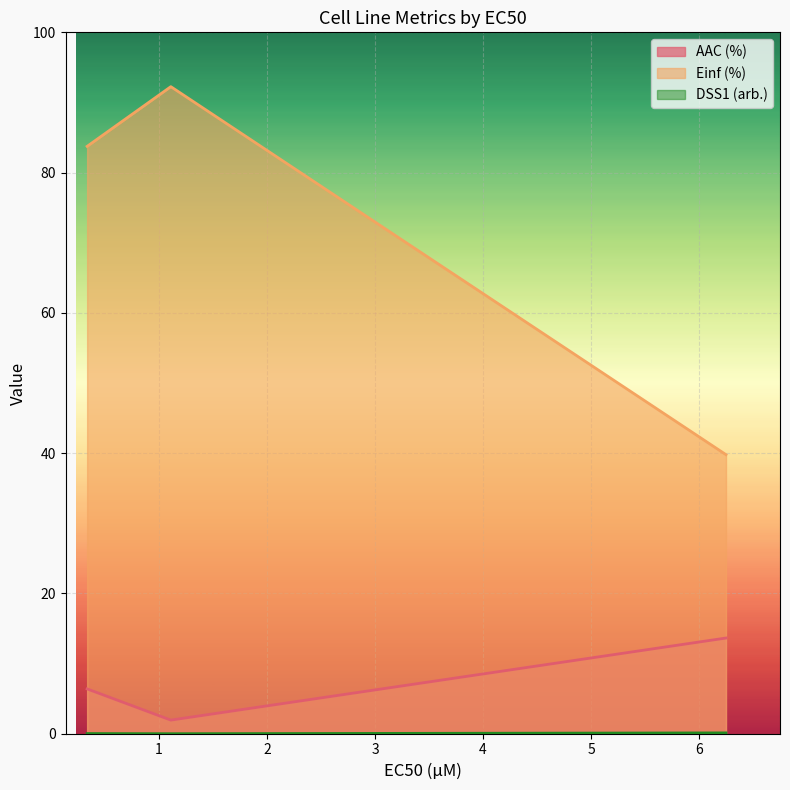

Rank the series by their maximum value, from lowest to highest.

DSS1 (arb.), AAC (%), Einf (%)